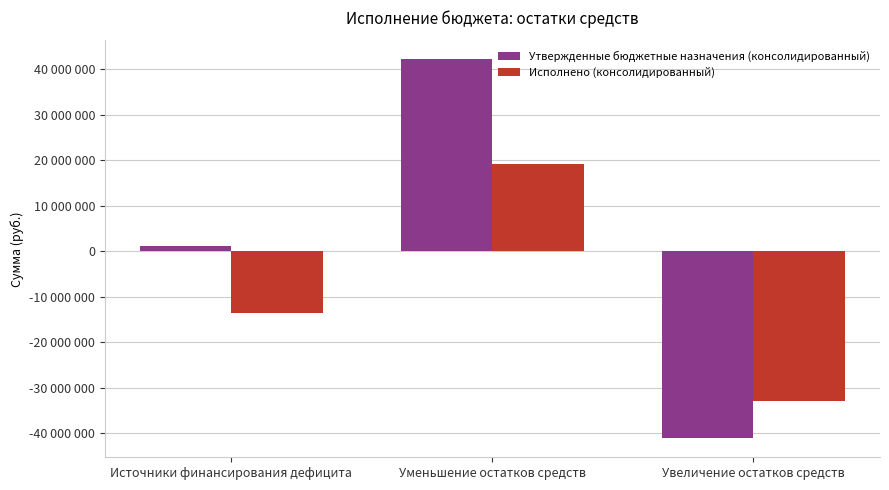

What is the label of the 2nd bar from the left?

Уменьшение остатков средств